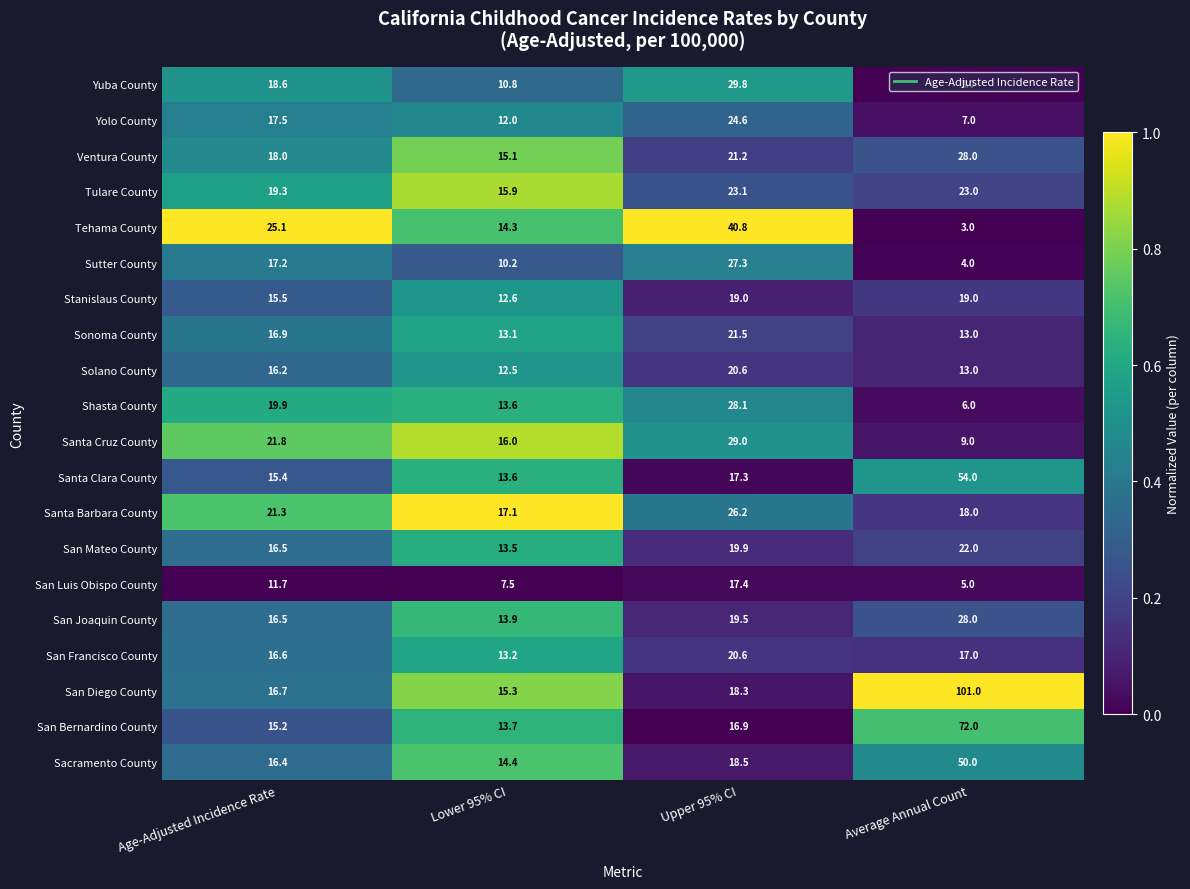

What is the difference between the maximum and minimum values in the Solano County series?

8.1